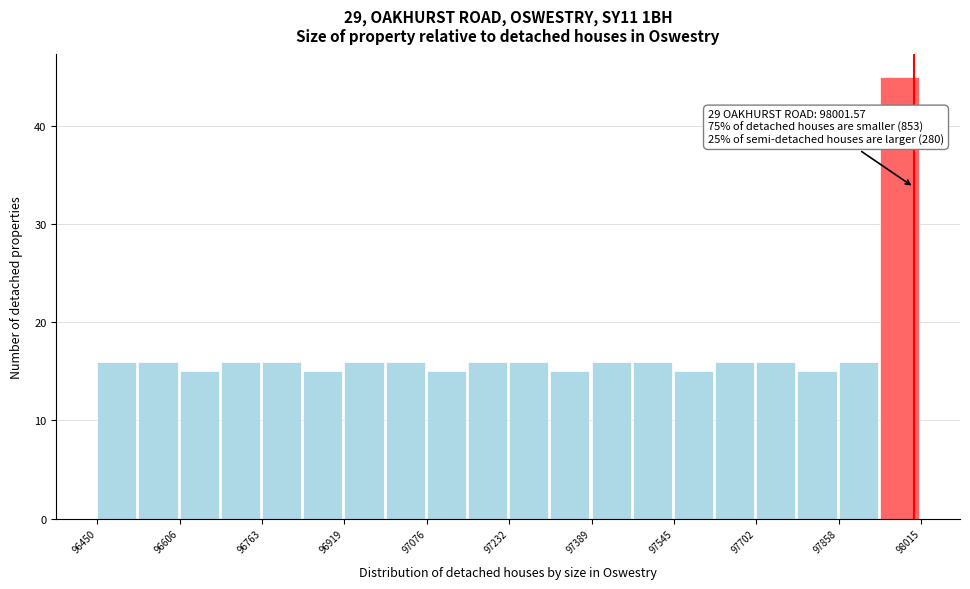

Read against the x-axis, roughly where is the centre of the tallest bar?

97980